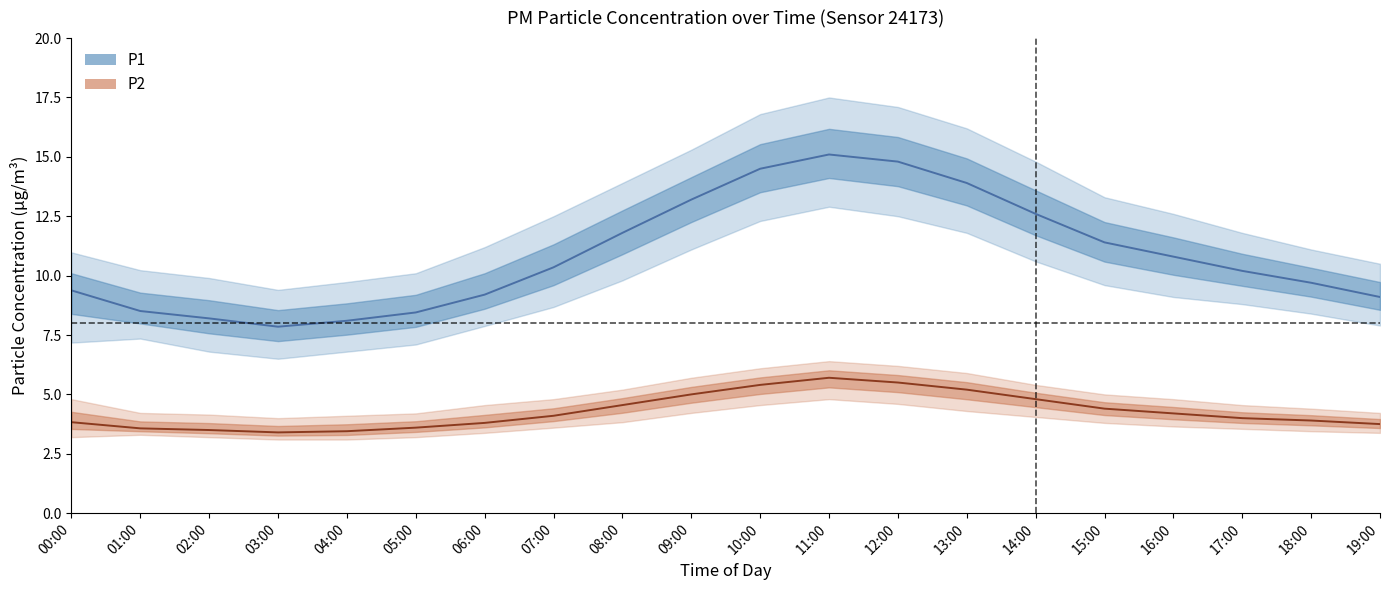

What is the difference between the P1_lower values at 11:00 and 17:00?

4.1